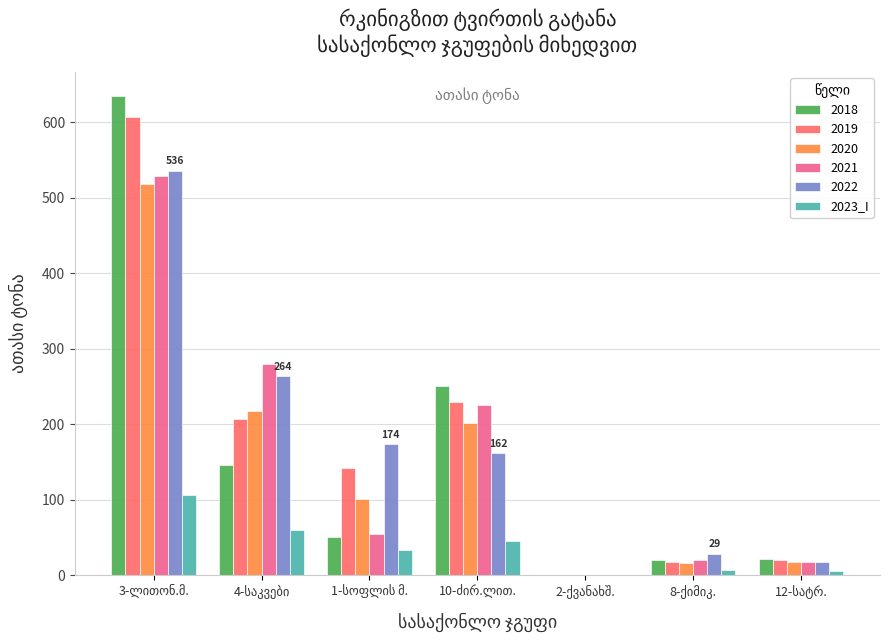

How many distinct data groups are displayed?

6